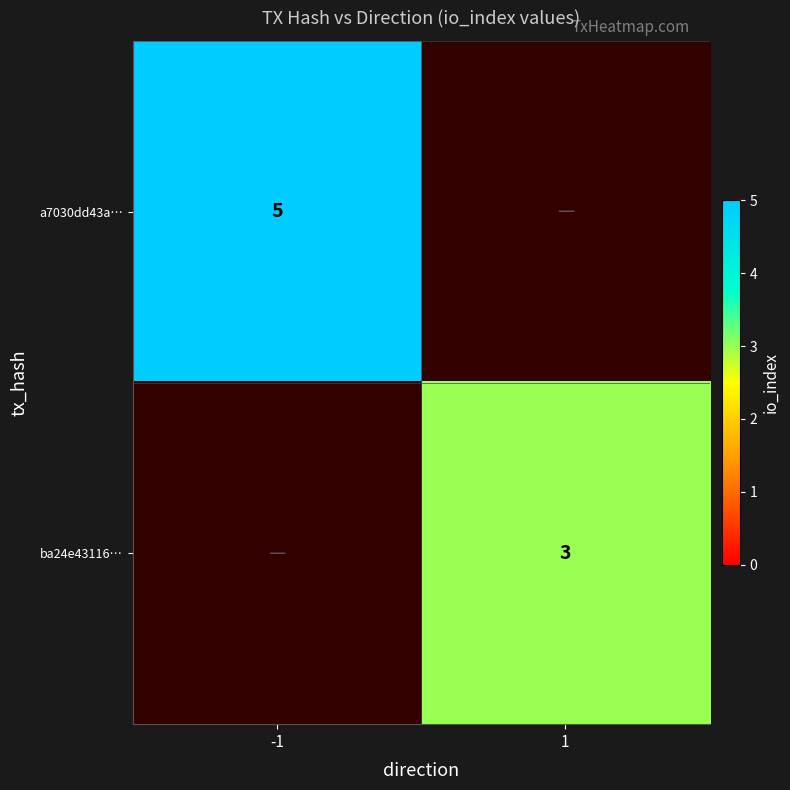

The value of ba24e43116… at 1 is 4. True or false?

False